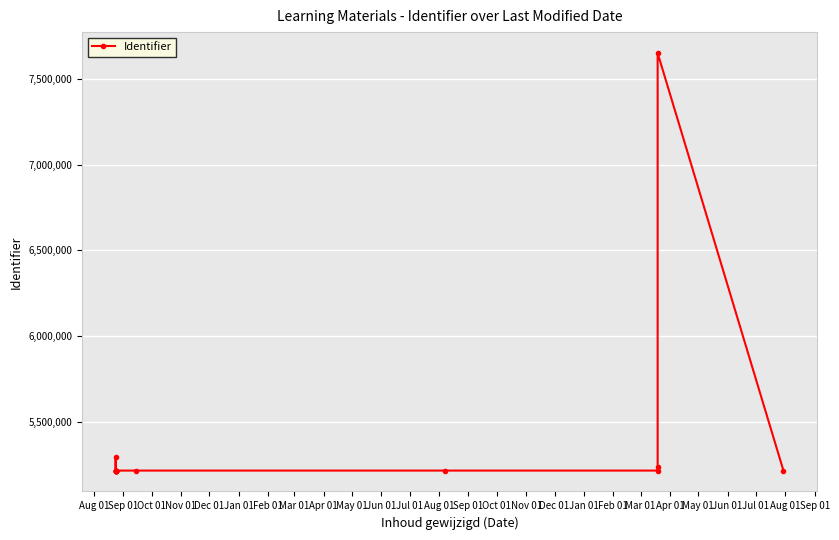

The value at Aug 01 is 7477884. True or false?

False